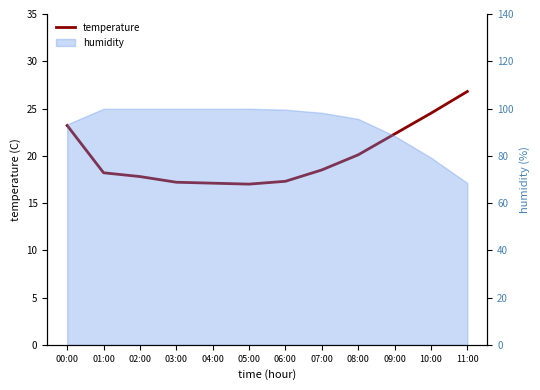

At which category does the chart reach its minimum across all series?

05:00